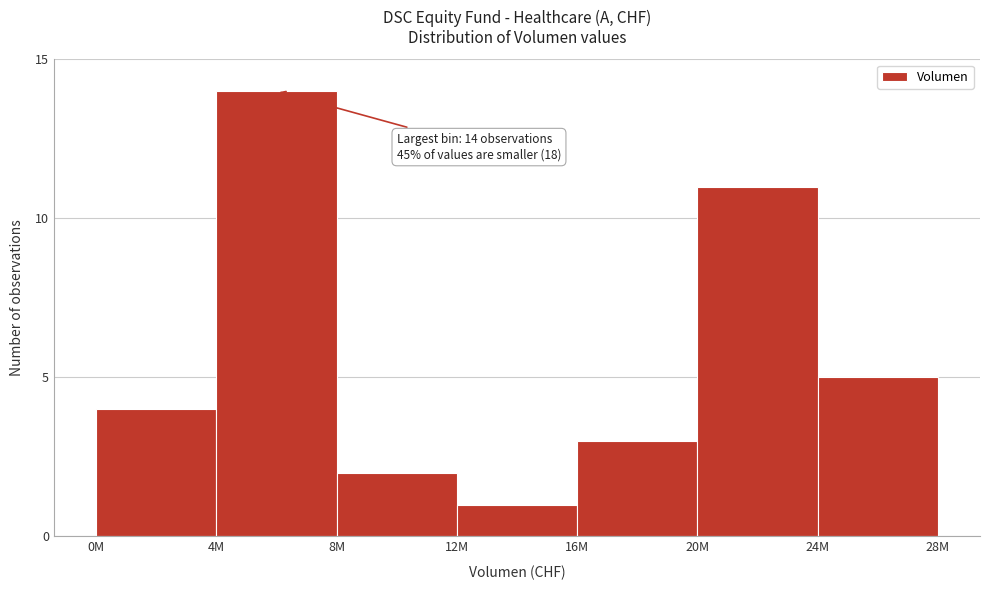

Reading left to right, extract all data points from this chart.

0M=4	4M=14	8M=2	12M=1	16M=3	20M=11	24M=5